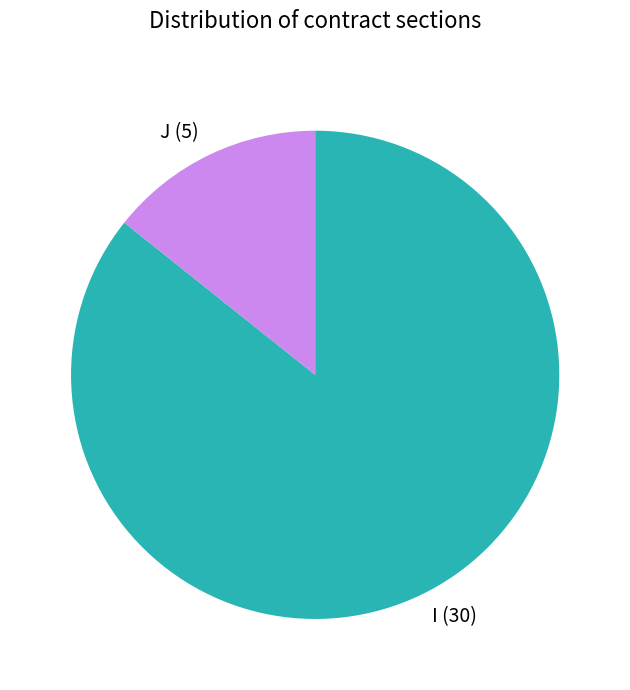

Between I (30) and J (5), which is larger?

I (30)